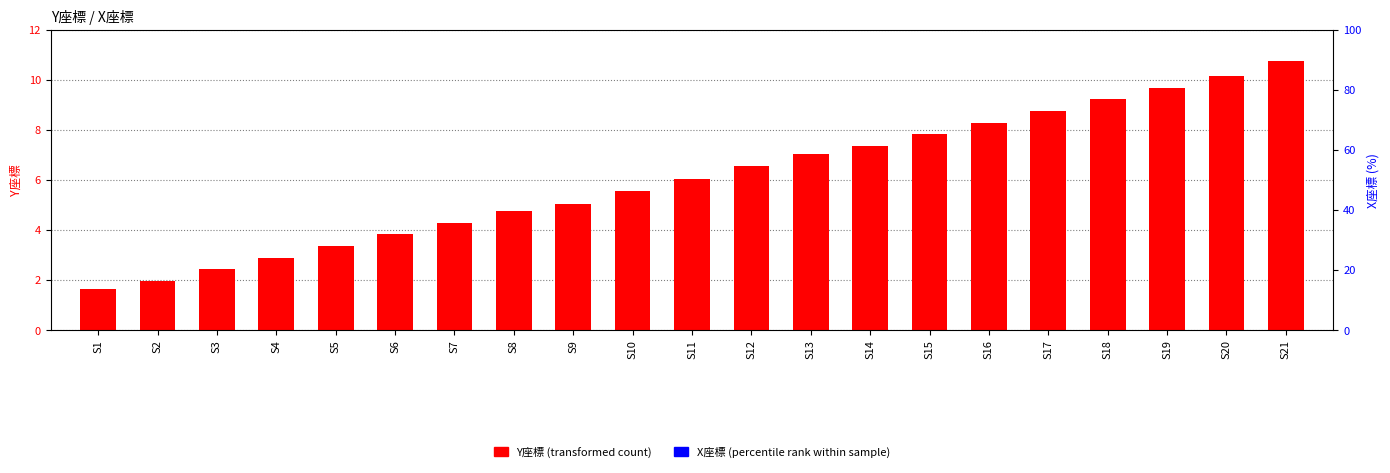

At S7, list the series in order from smallest to largest.

X座標 (percentile rank), Y座標 (transformed count)